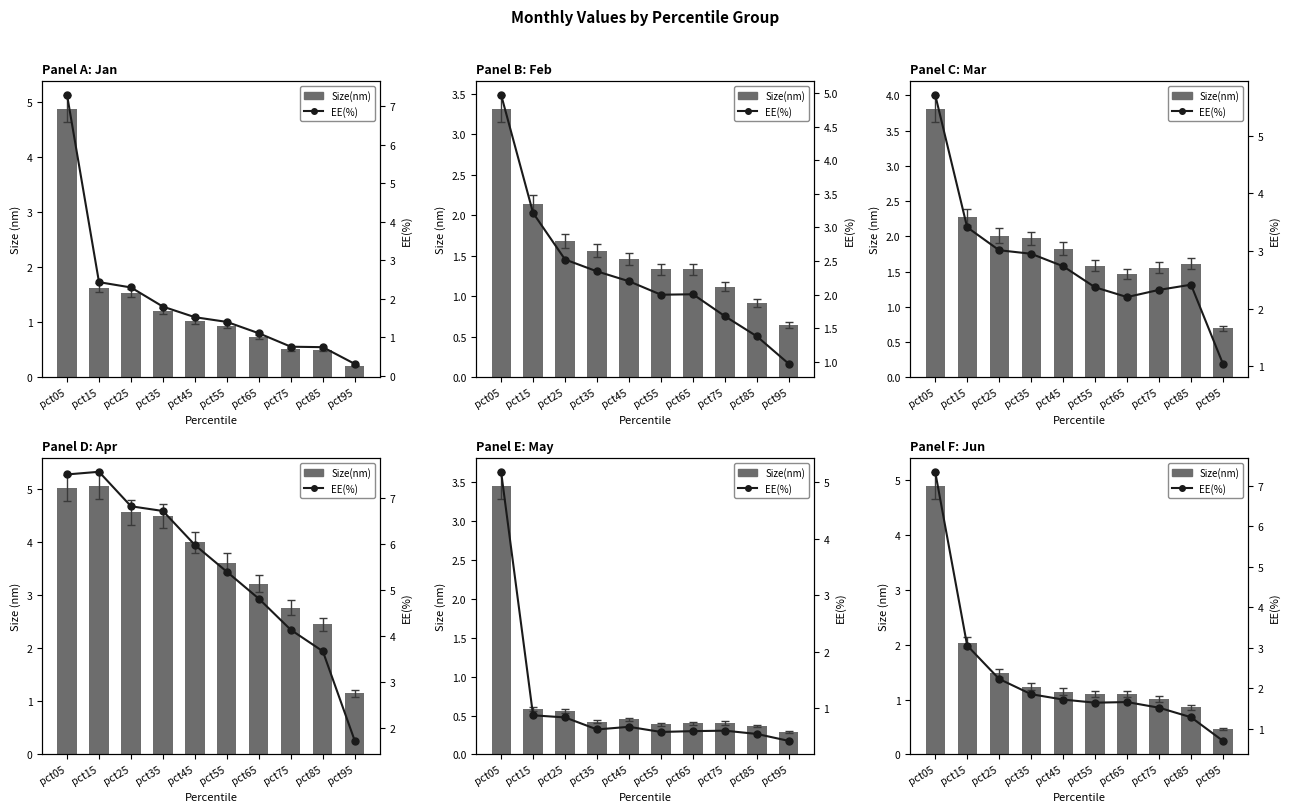

List the series in order of their peak value, lowest first.

Size(nm), EE(%)